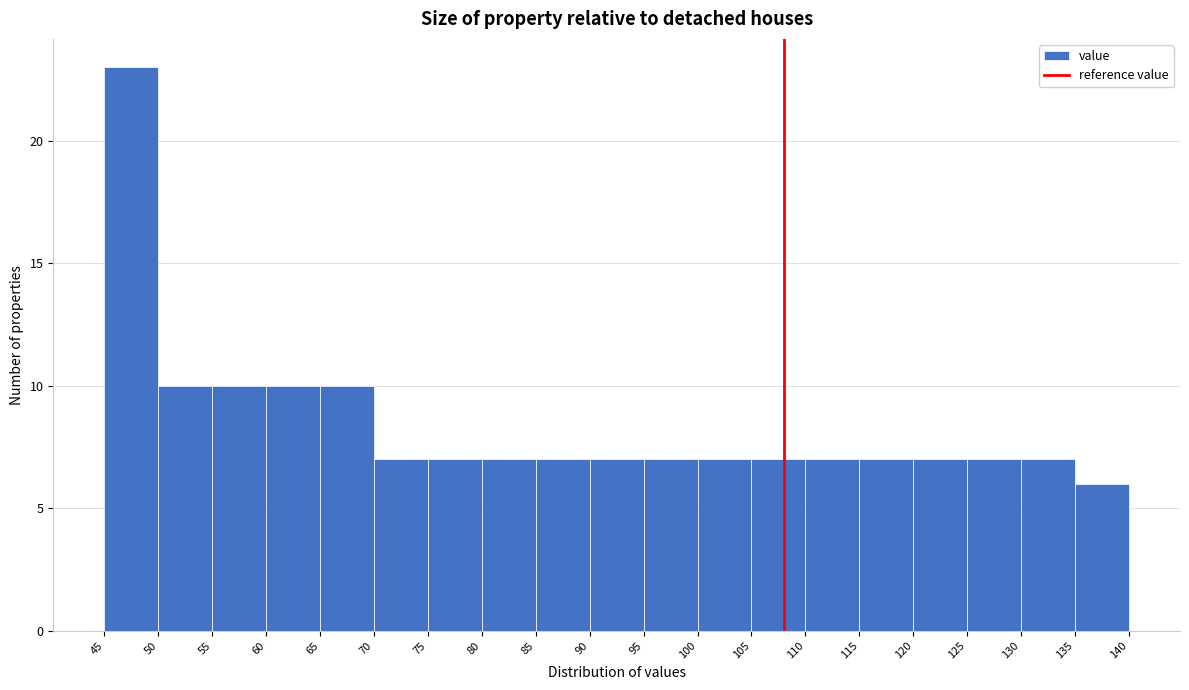

Which range on the x-axis has the tallest bar?

45 to 50